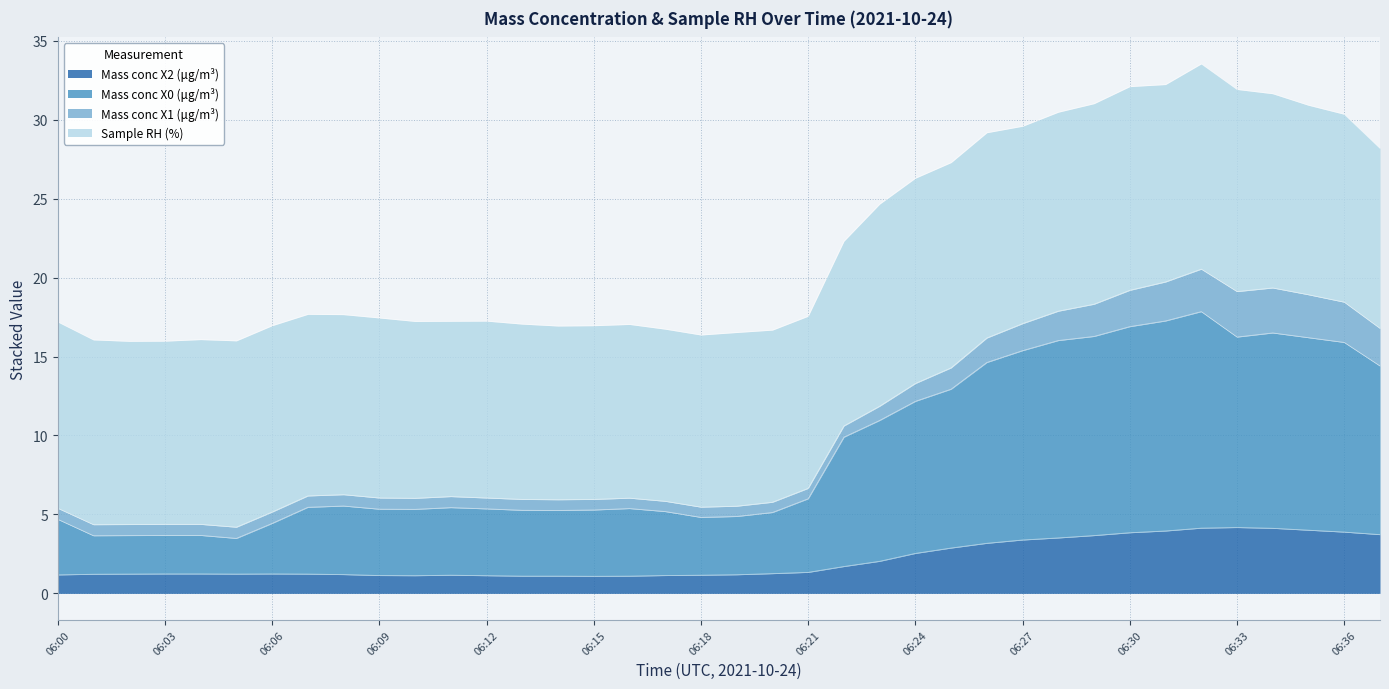

What is the maximum value for Mass conc X2 (μg/m³)?

4.2